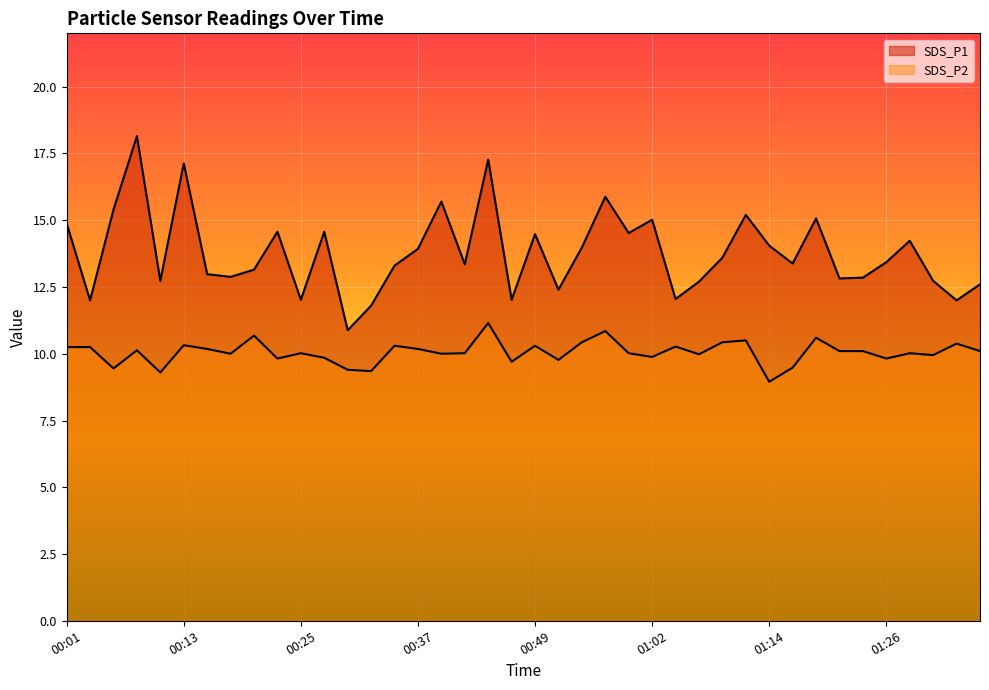

True or false: SDS_P2 and SDS_P1 intersect in this chart.

False